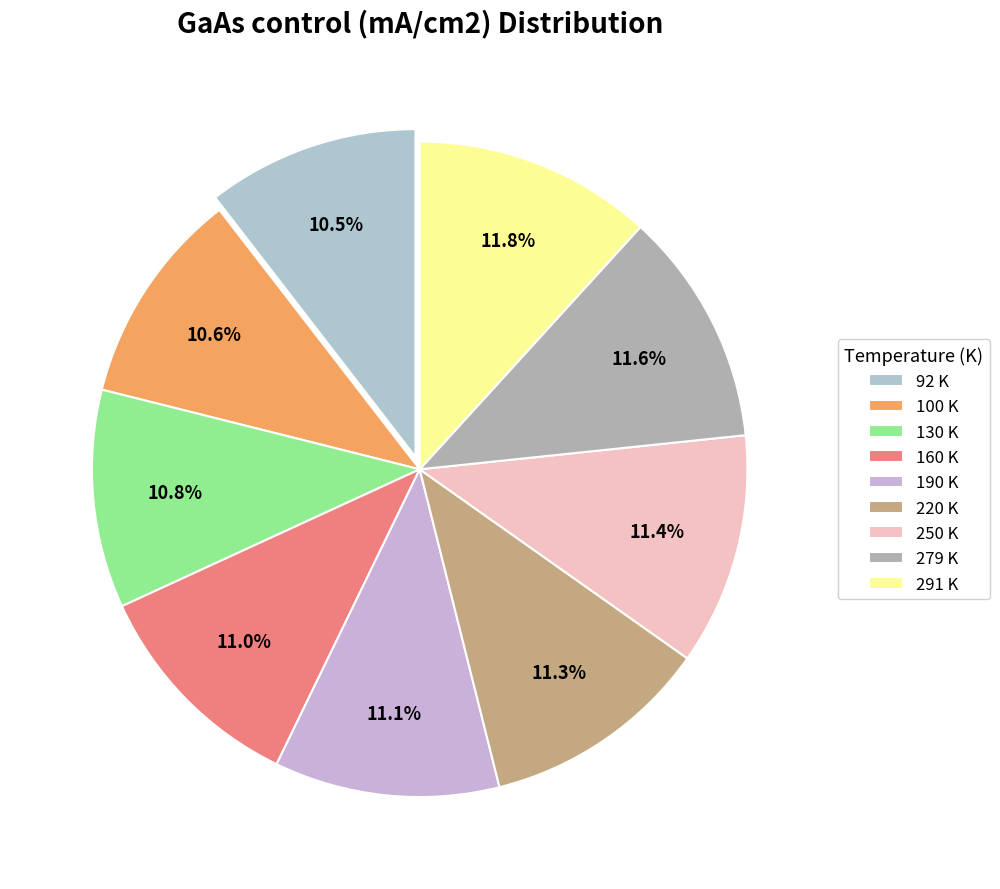

Approximately how many times larger is the value at 220 K compared to 250 K?

1.0